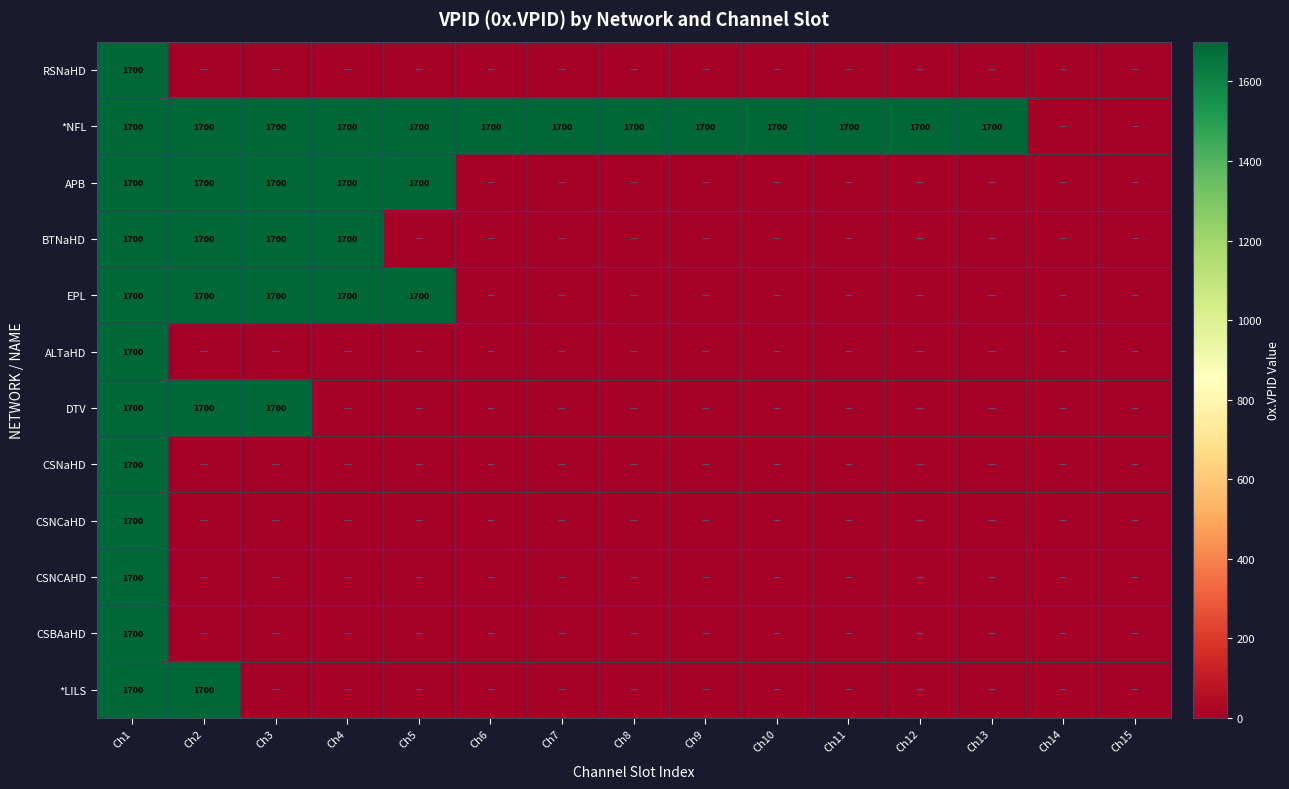

The value of *NFL at Ch1 is 1700. True or false?

True